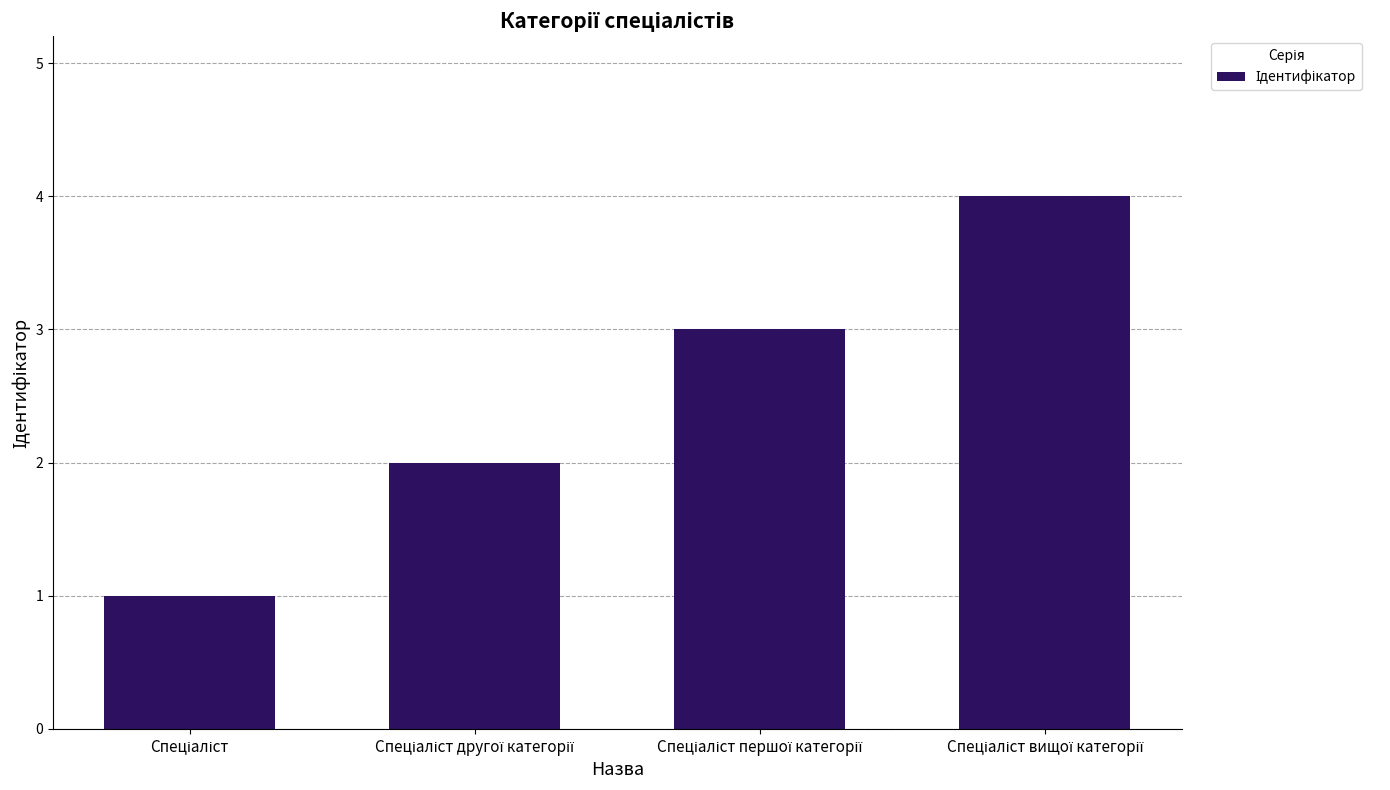

What is the smallest value displayed?

1